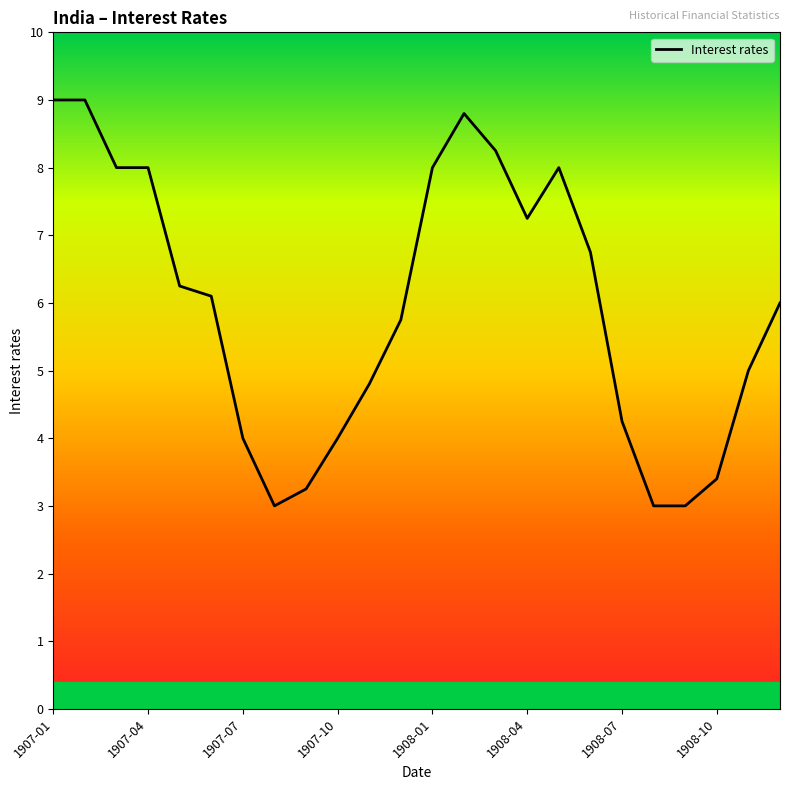

What is the minimum value shown in the chart?

3.0